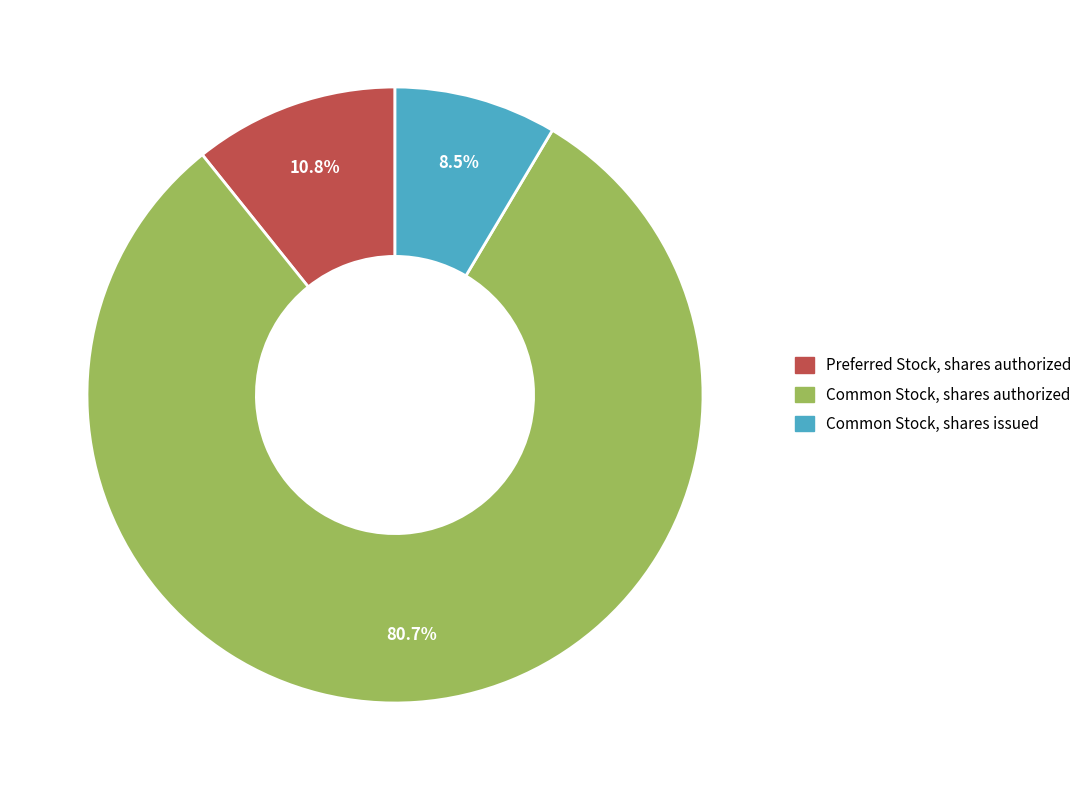

Does Common Stock, shares authorized account for over 50% of the chart?

Yes